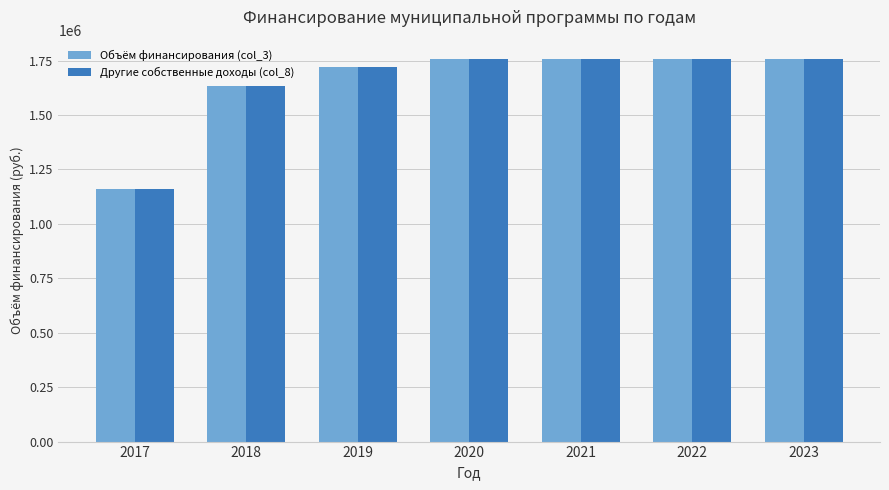

What is the difference between the maximum and second lowest values in the Объём финансирования (col_3) series?

123901.3